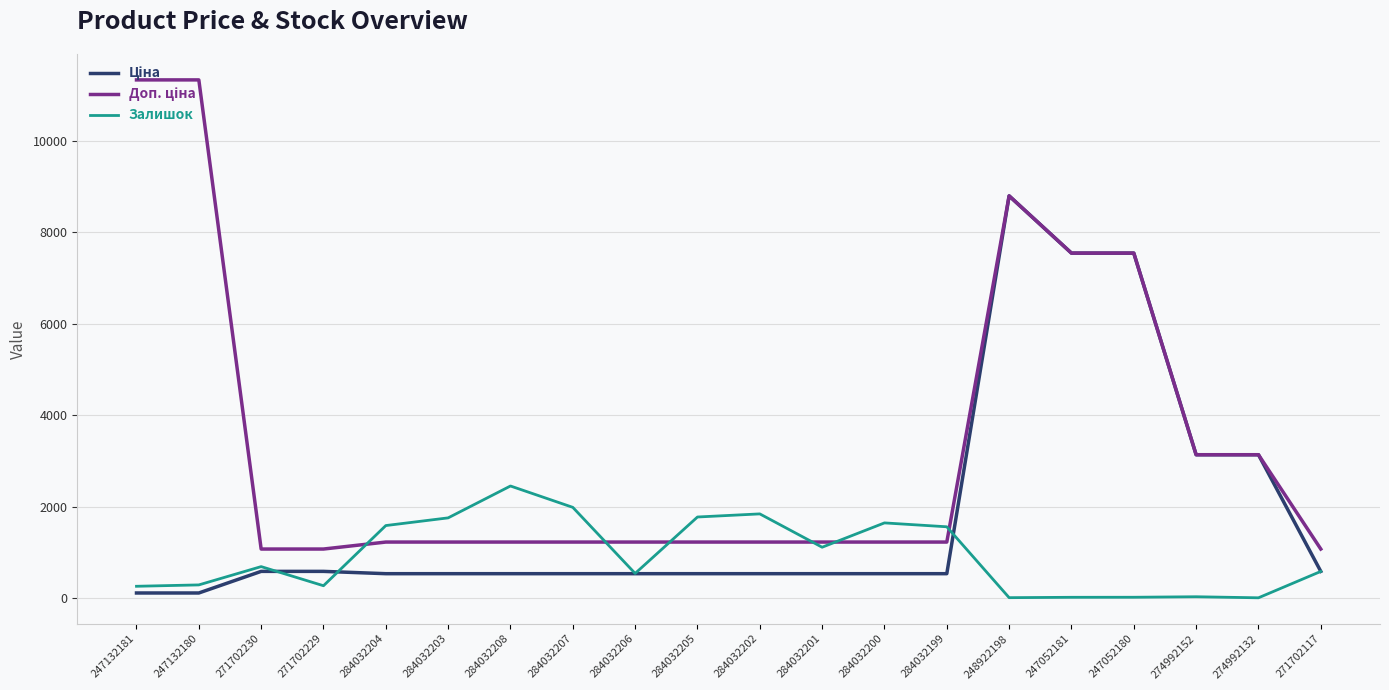

What is the total value across all series at 284032206?

2303.6